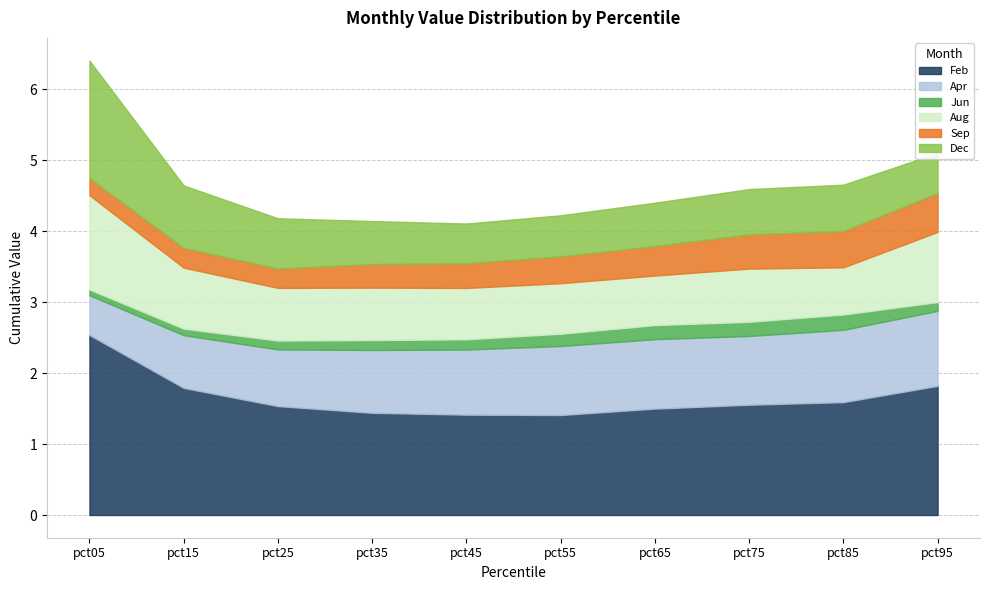

What is the sum of all Feb values?

16.6